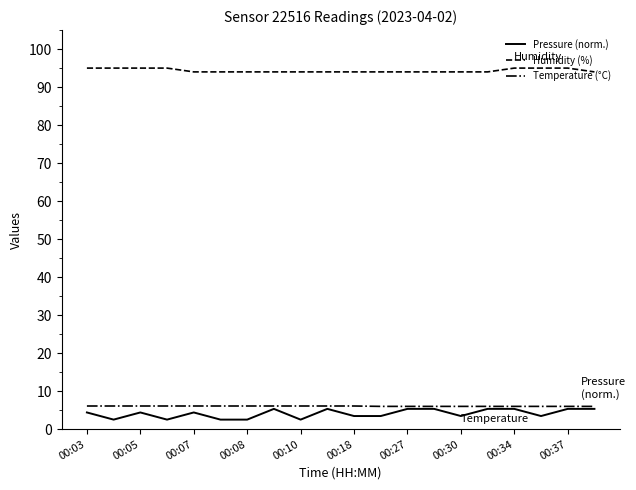

How many lines are shown in the chart?

3